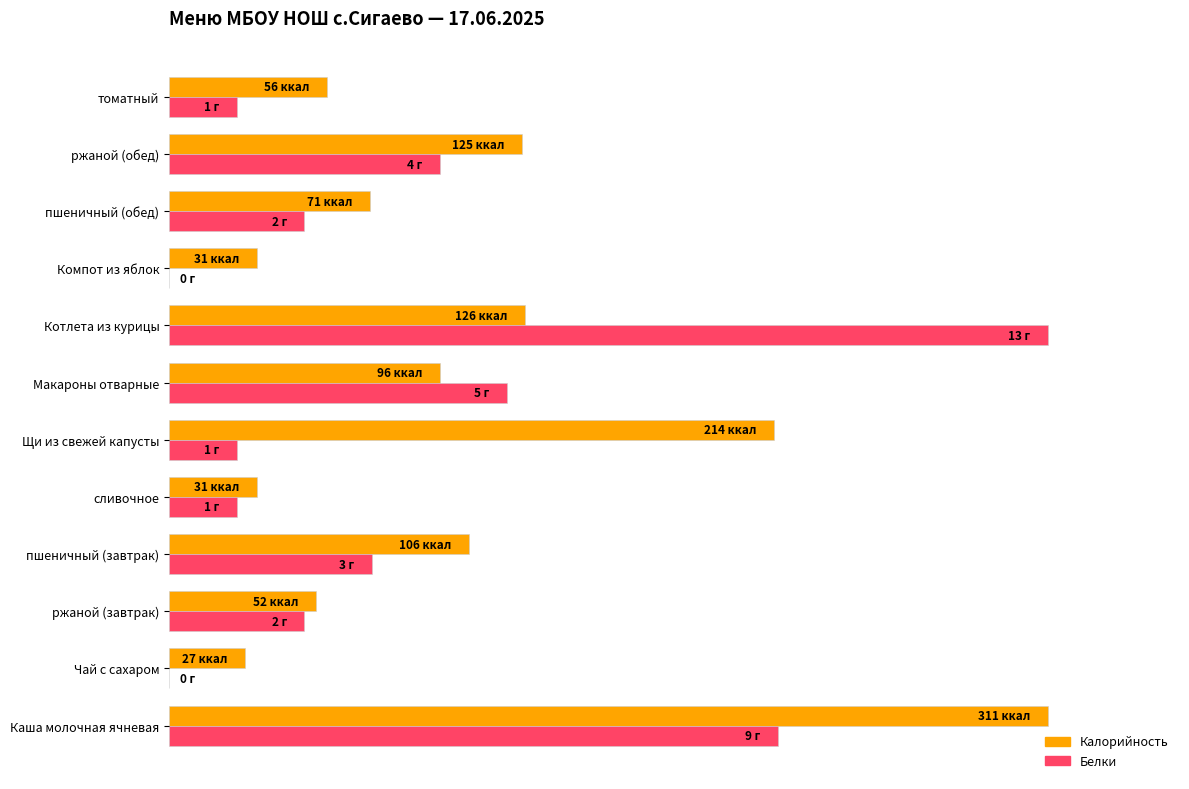

Which series has the largest range (max minus min)?

Белки